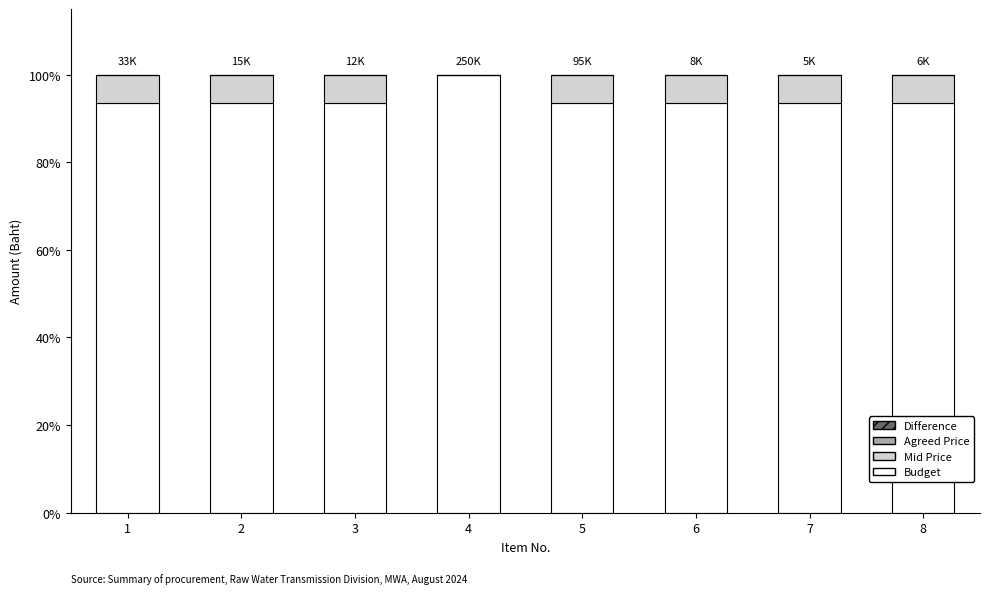

Reading left to right, transcribe the values for Budget.

1=93.5	2=93.5	3=93.5	4=100.0	5=93.5	6=93.5	7=93.5	8=93.5